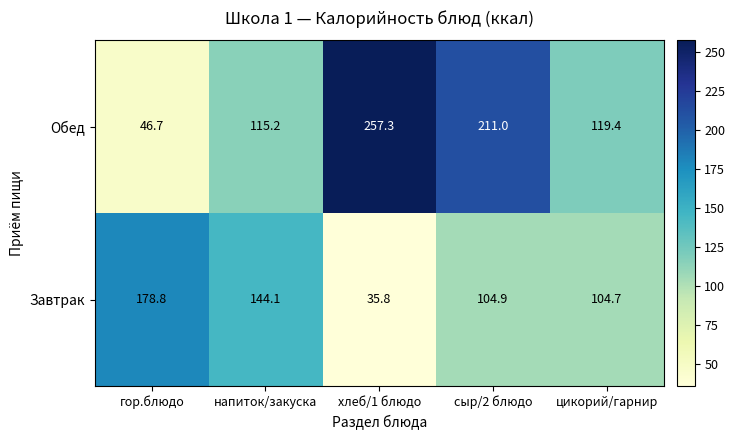

At which category is the sum across all series the highest?

сыр/2 блюдо